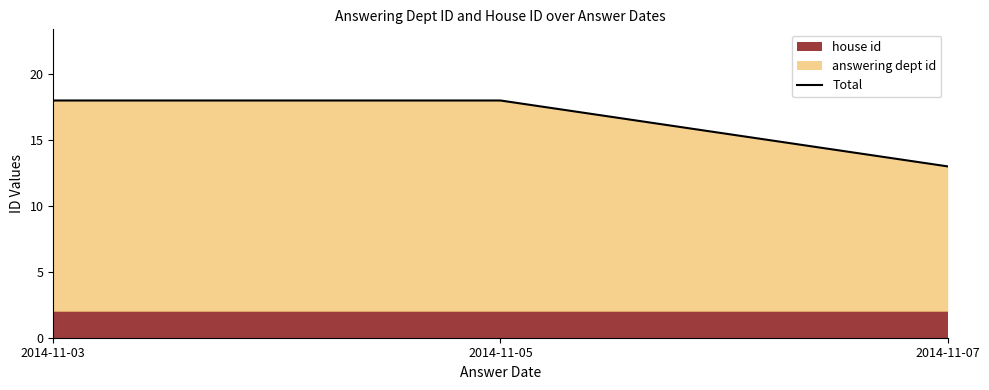

Rank the categories by value from highest to lowest.

2014-11-03, 2014-11-05, 2014-11-07